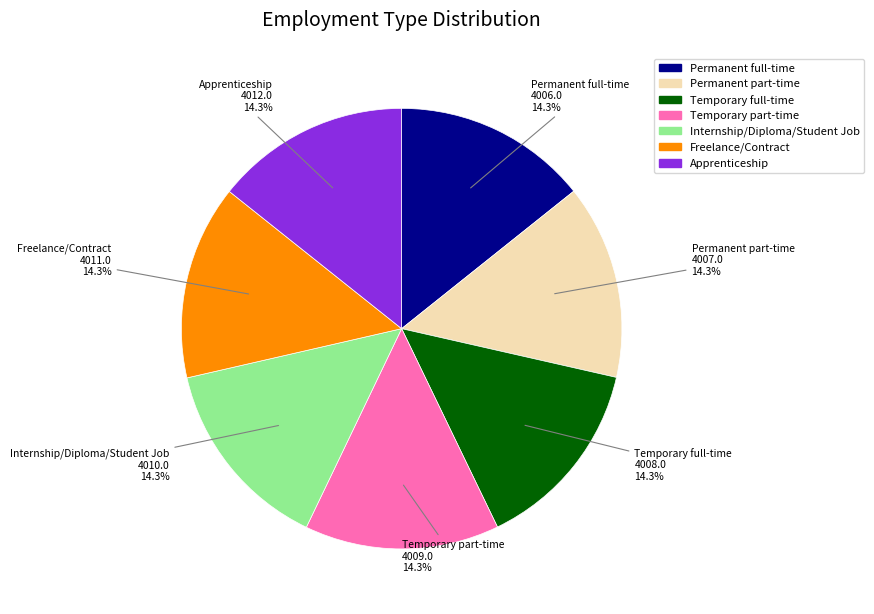

What is the total percentage of Permanent part-time and Temporary part-time?

28.6%